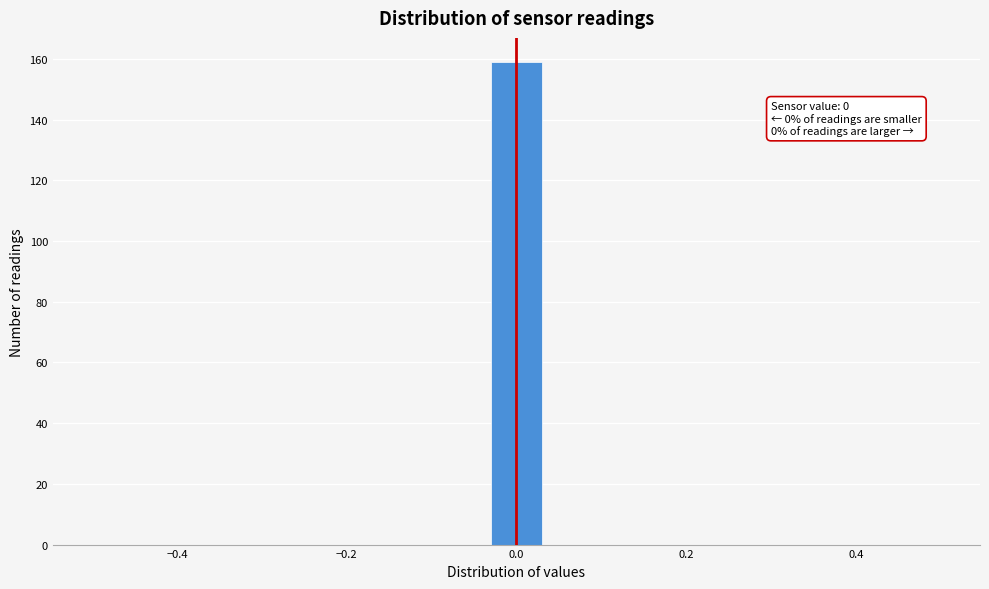

Read against the x-axis, roughly where is the centre of the tallest bar?

0.00